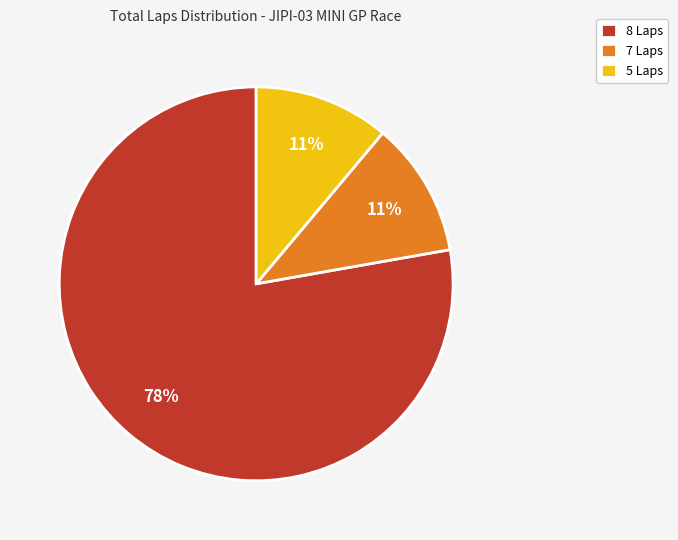

Does any single category account for the majority?

Yes